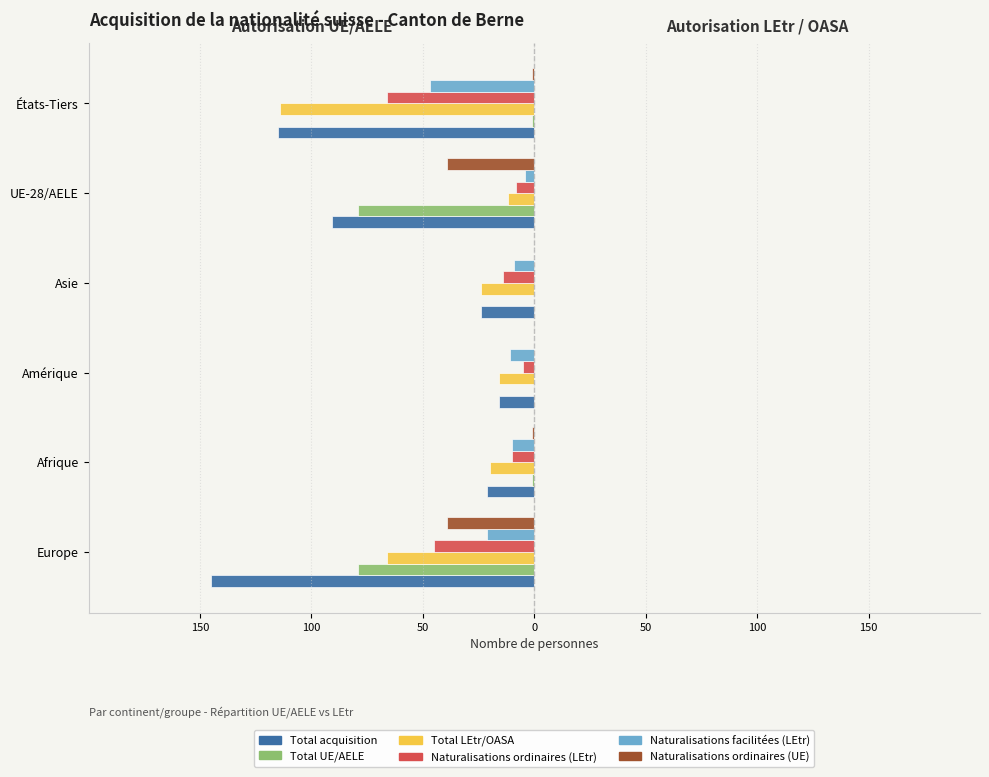

Reading left to right, transcribe all the data shown in this chart.

Total acquisition: -145	-21	-16	-24	-91	-115
Total UE/AELE: -79	-1	0	0	-79	-1
Total LEtr/OASA: -66	-20	-16	-24	-12	-114
Naturalisations ordinaires (LEtr): -45	-10	-5	-14	-8	-66
Naturalisations facilitées (LEtr): -21	-10	-11	-9	-4	-47
Naturalisations ordinaires (UE): -39	-1	0	0	-39	-1